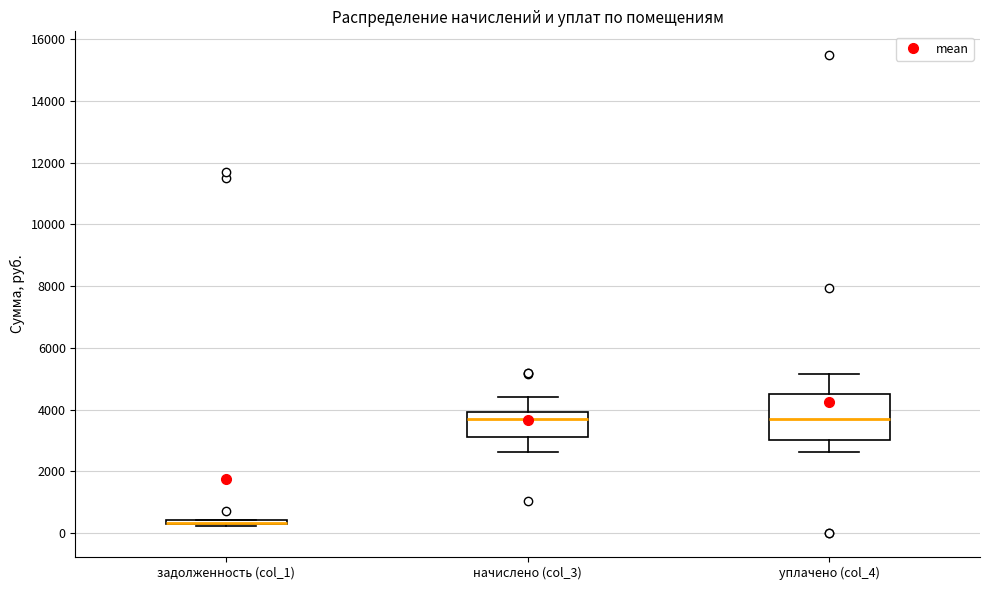

Comparing the boxes themselves (not the whiskers), which one is the tallest?

уплачено (col_4)